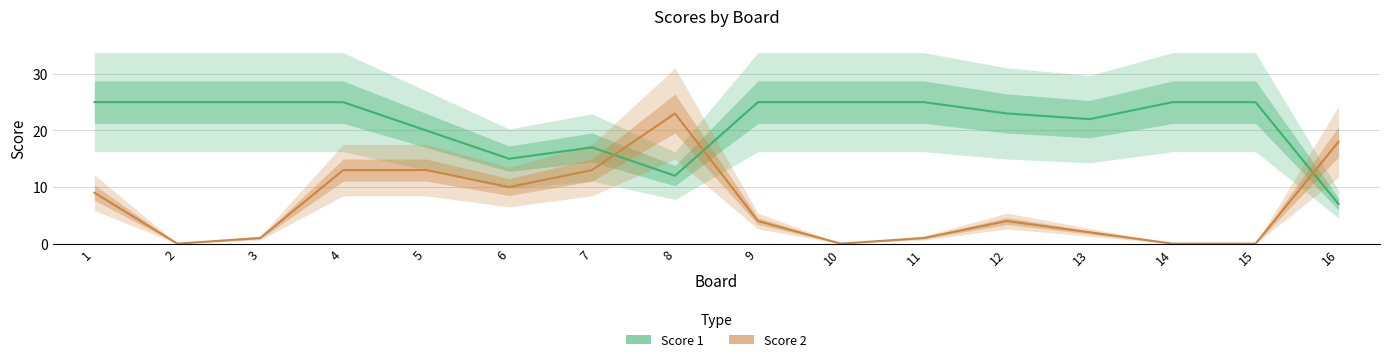

What is the sum of the Score 2 values at 8 and 10?

23